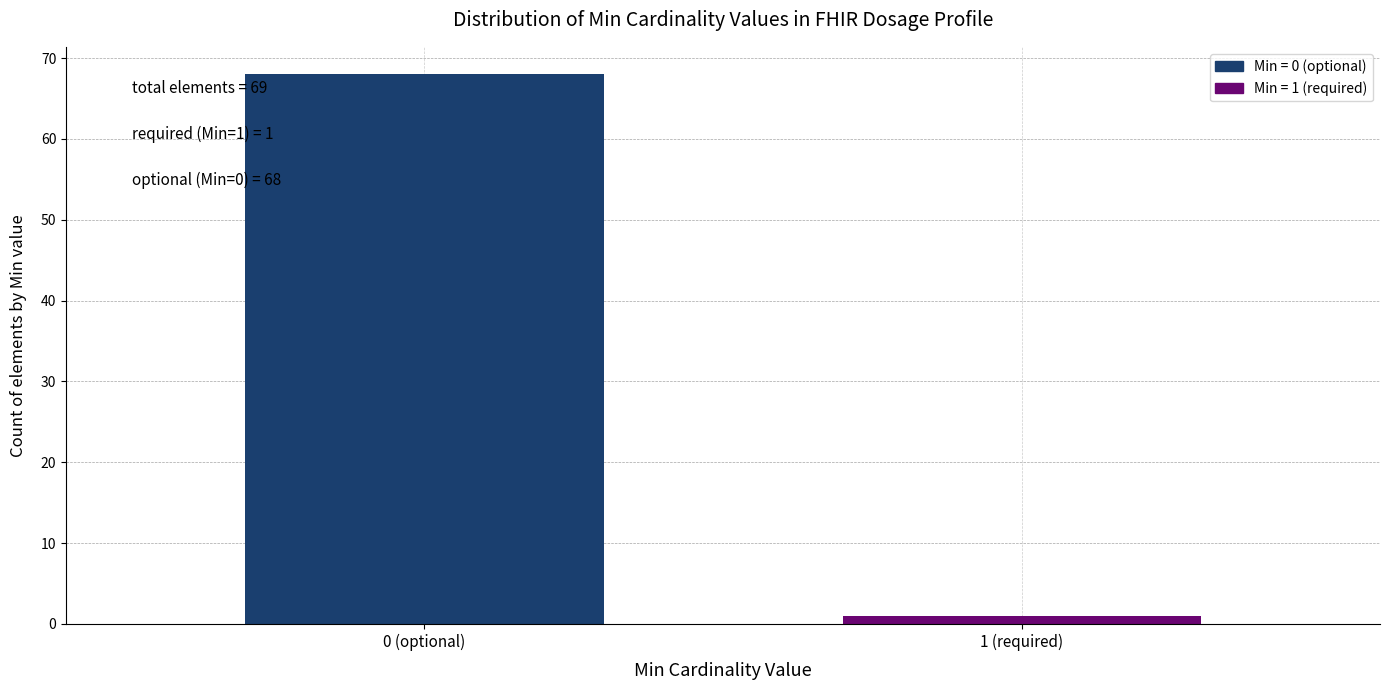

Reading left to right, transcribe all the data shown in this chart.

0 (optional)=68	1 (required)=1